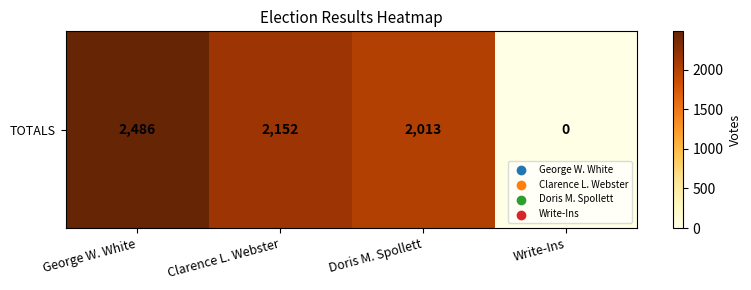

What is the change in value from George W. White to Clarence L. Webster?

-334